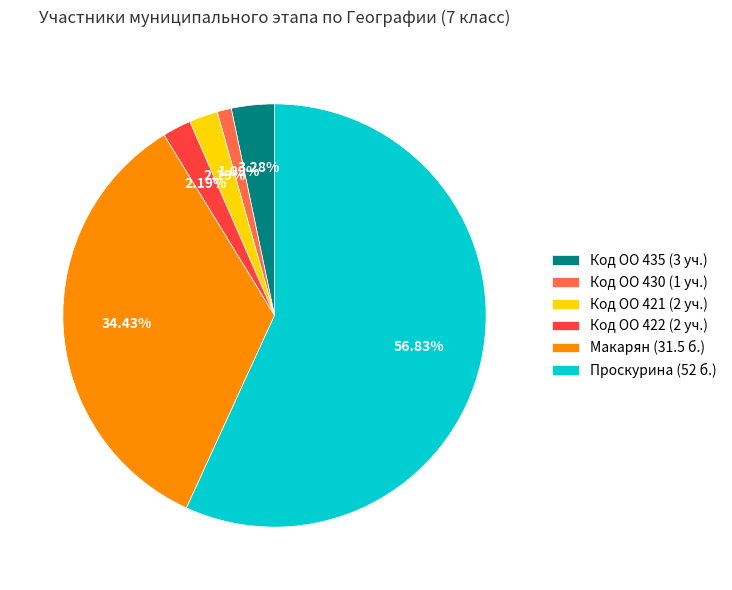

Count the number of slices in the pie.

6